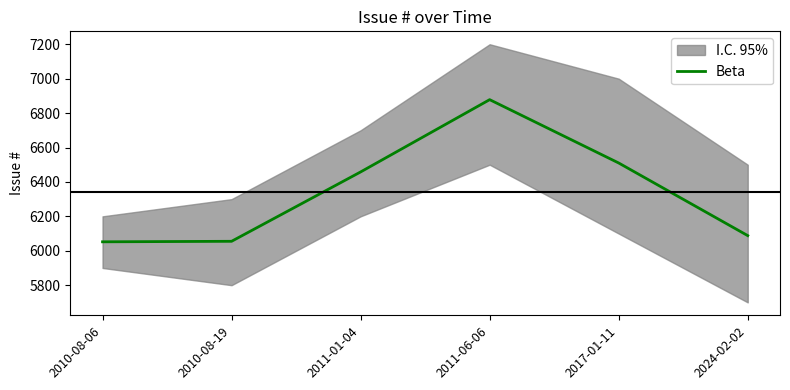

Between 2011-06-06 and 2011-01-04, which is larger?

2011-06-06